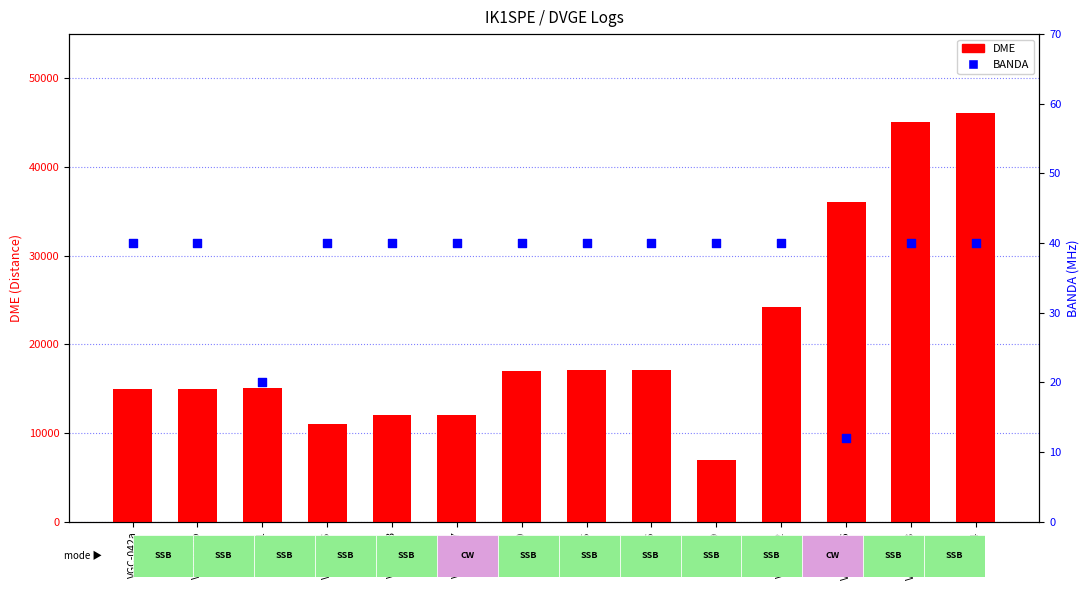

Which series reaches the maximum Y coordinate?

DME